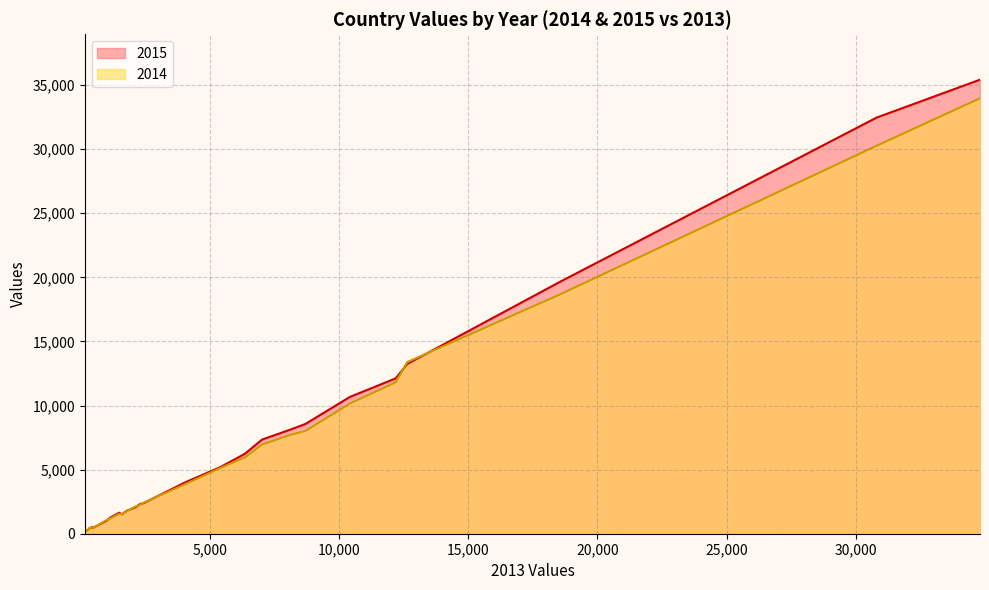

Which series has the widest spread of values?

2015